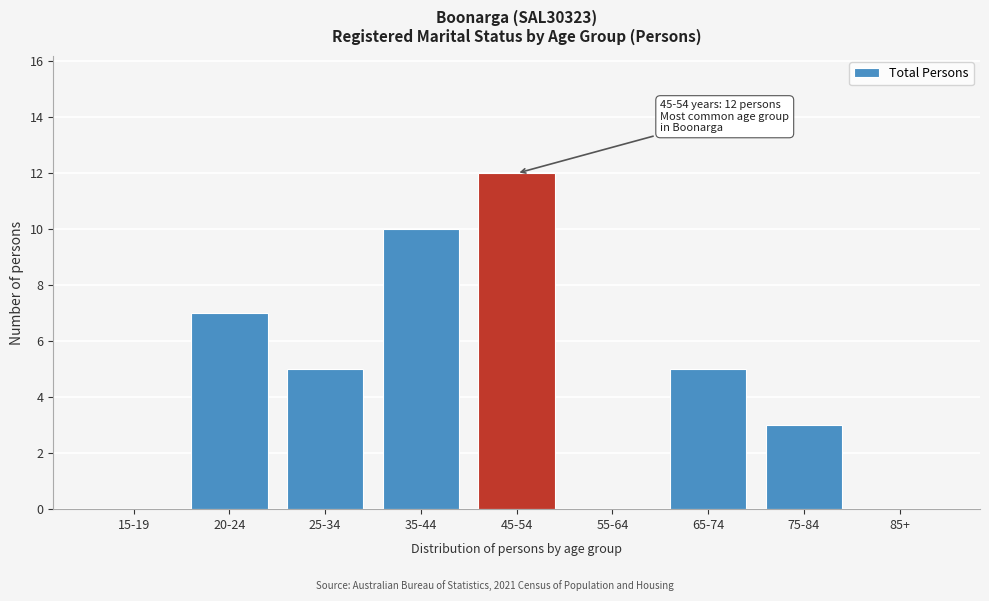

Reading left to right, list all the values displayed in this chart.

15-19=0	20-24=7	25-34=5	35-44=10	45-54=12	55-64=0	65-74=5	75-84=3	85+=0